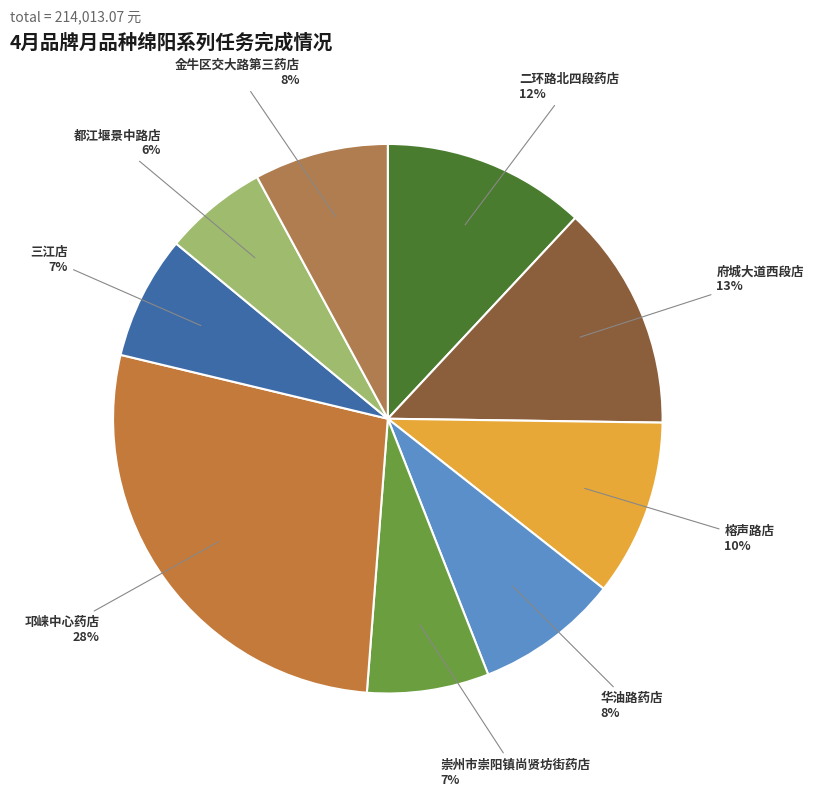

Is the sum of 崇州市崇阳镇尚贤坊街药店 and 邛崃中心药店 greater than half?

No